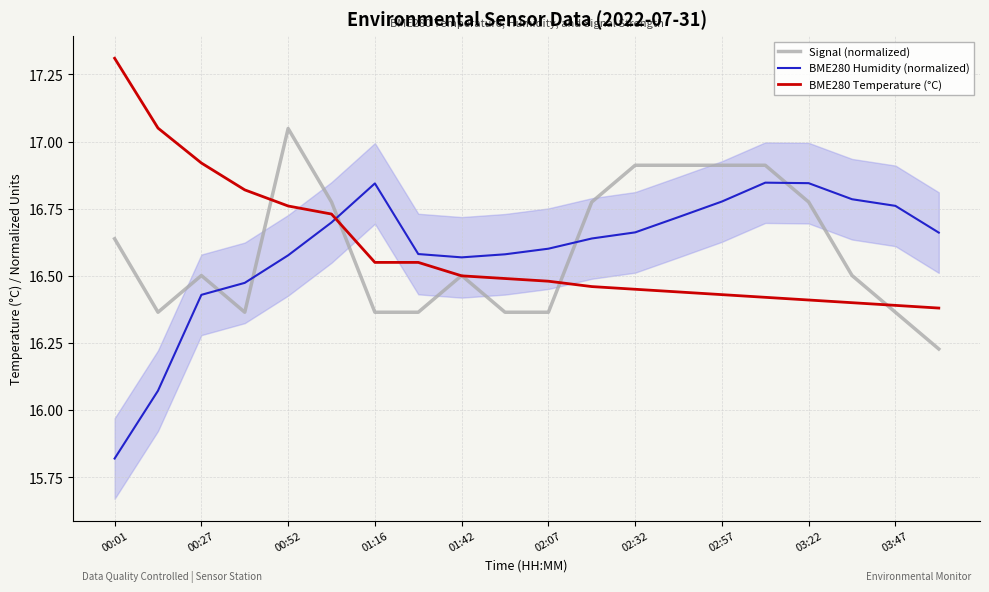

Reading left to right, list all the values displayed in this chart.

Signal (normalized): 16.6	16.4	16.5	16.4	17.0	16.8	16.4	16.4	16.5	16.4	16.4	16.8	16.9	16.9	16.9	16.9	16.8	16.5	16.4	16.2
BME280 Humidity (normalized): 15.8	16.1	16.4	16.5	16.6	16.7	16.8	16.6	16.6	16.6	16.6	16.6	16.7	16.7	16.8	16.8	16.8	16.8	16.8	16.7
BME280 Temperature (°C): 17.3	17.1	16.9	16.8	16.8	16.7	16.6	16.6	16.5	16.5	16.5	16.5	16.4	16.4	16.4	16.4	16.4	16.4	16.4	16.4